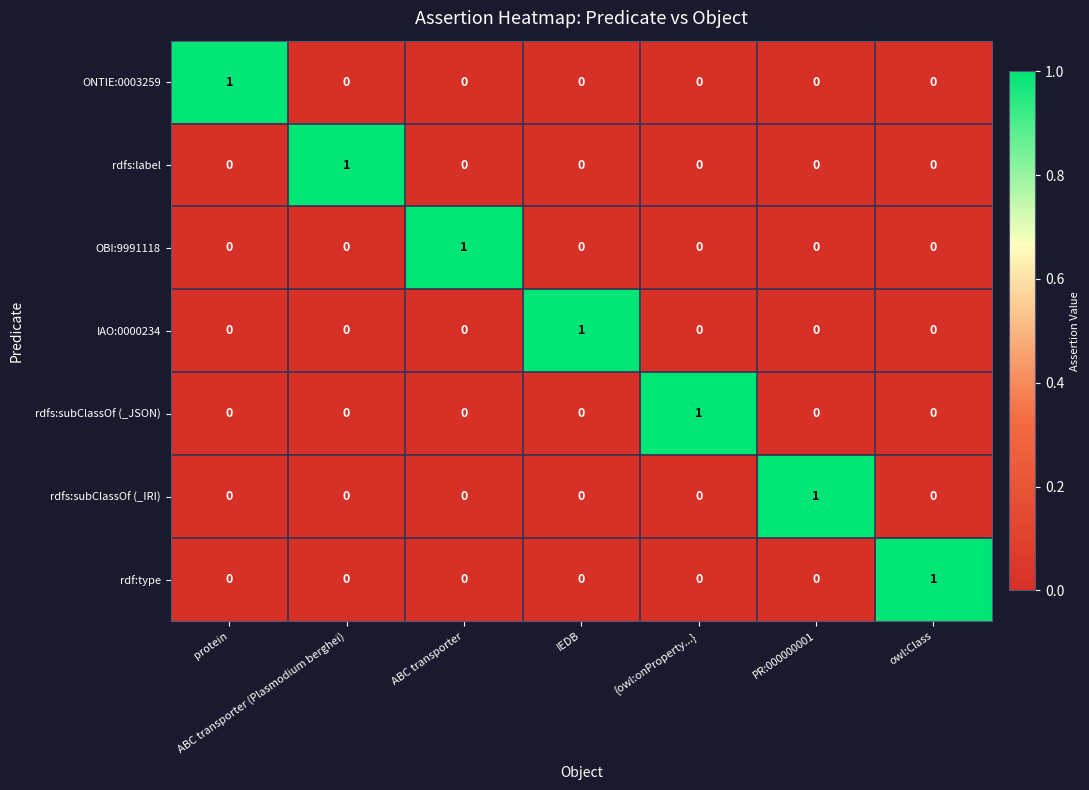

At which label does rdfs:subClassOf (_JSON) reach its peak?

{owl:onProperty...}